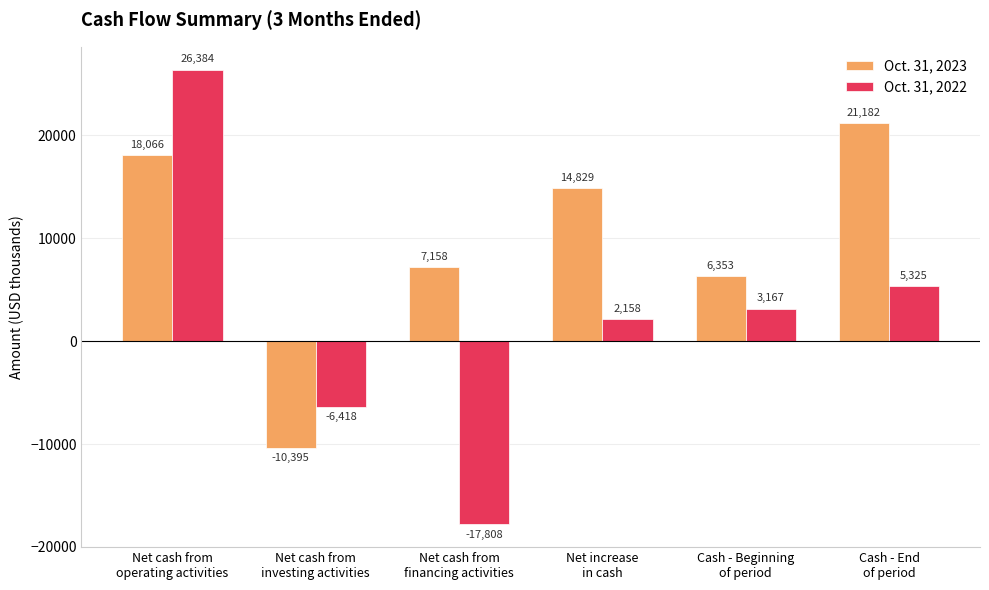

At which label is Oct. 31, 2022 closest to 4288?

Cash - End
of period